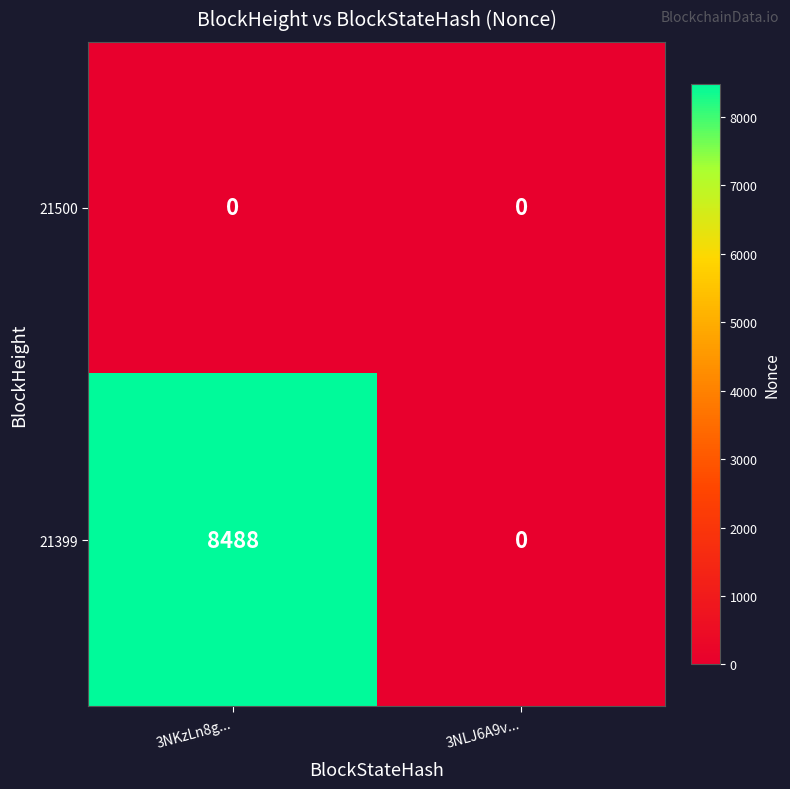

The 21500 series shows 0 at 3NKzLn8g.... True or false?

True